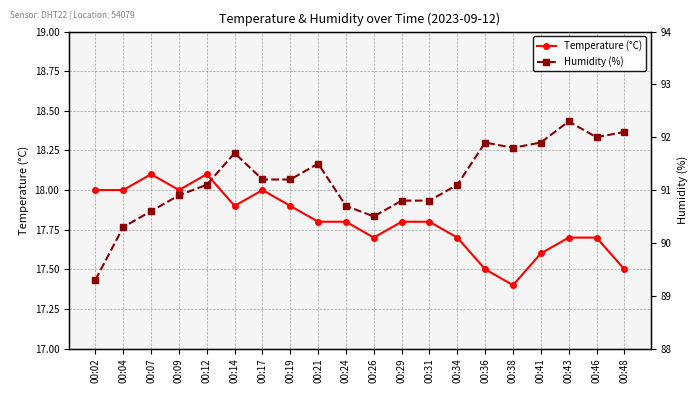

Which series has the largest total across all categories?

Humidity (%)